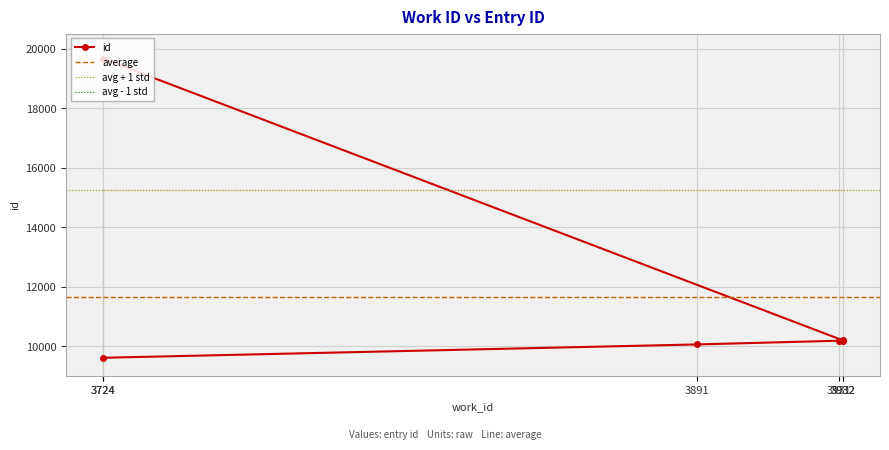

Where is the data nearest to the value 14639?

3932